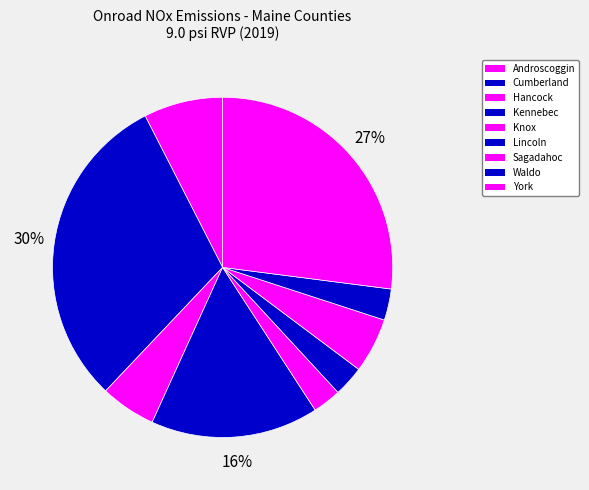

Is the sum of Androscoggin and Lincoln greater than half?

No